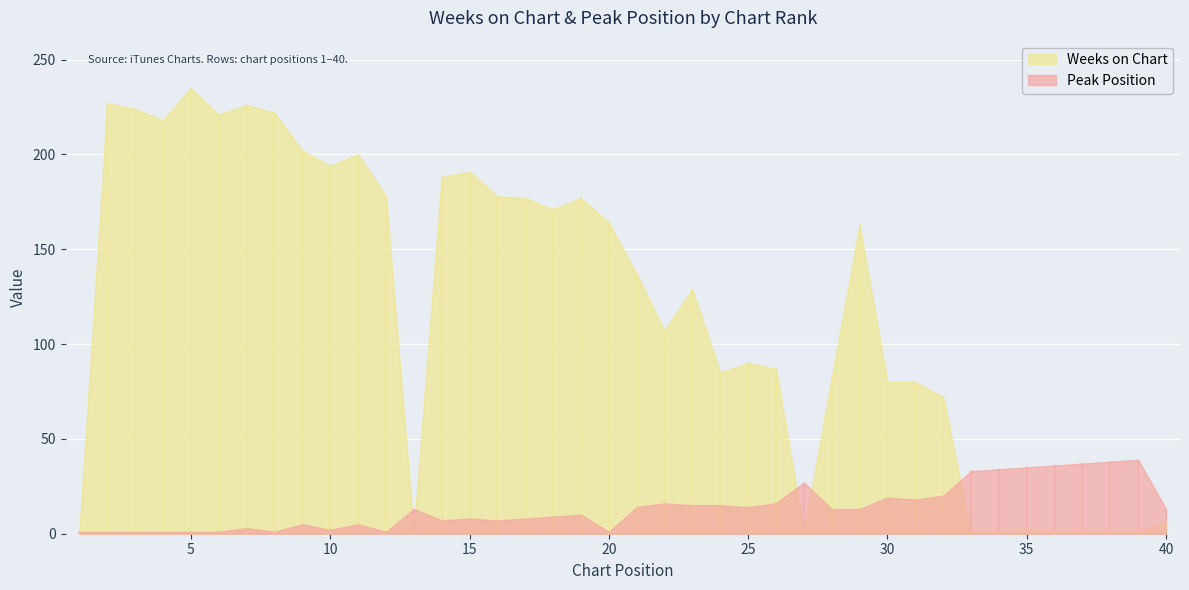

How many lines are shown in the chart?

2